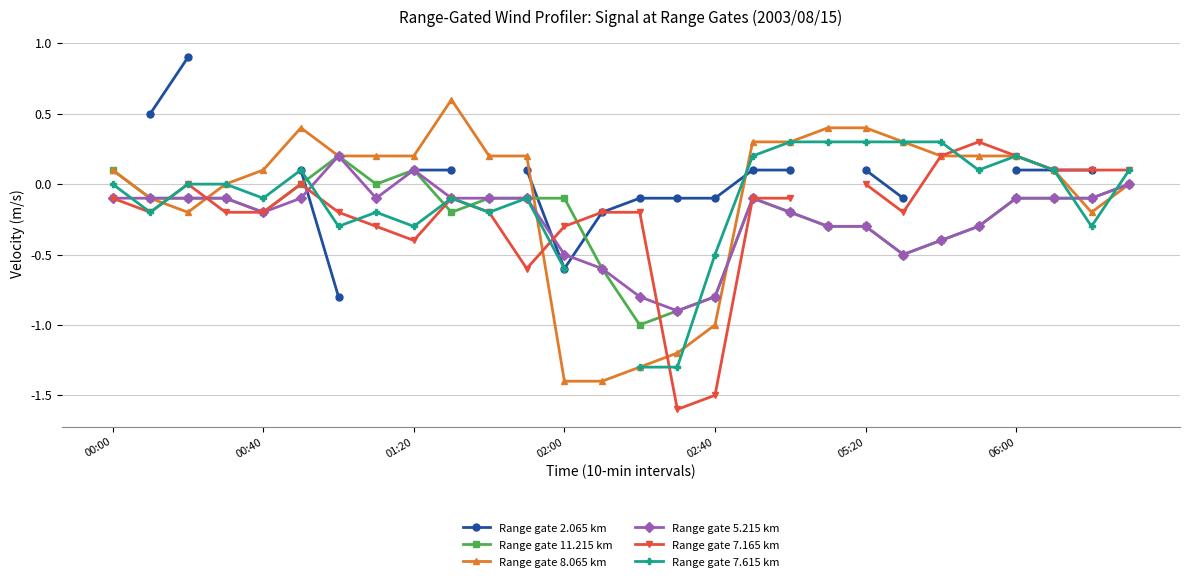

How many values in the Range gate 8.065 km series exceed 0?

18